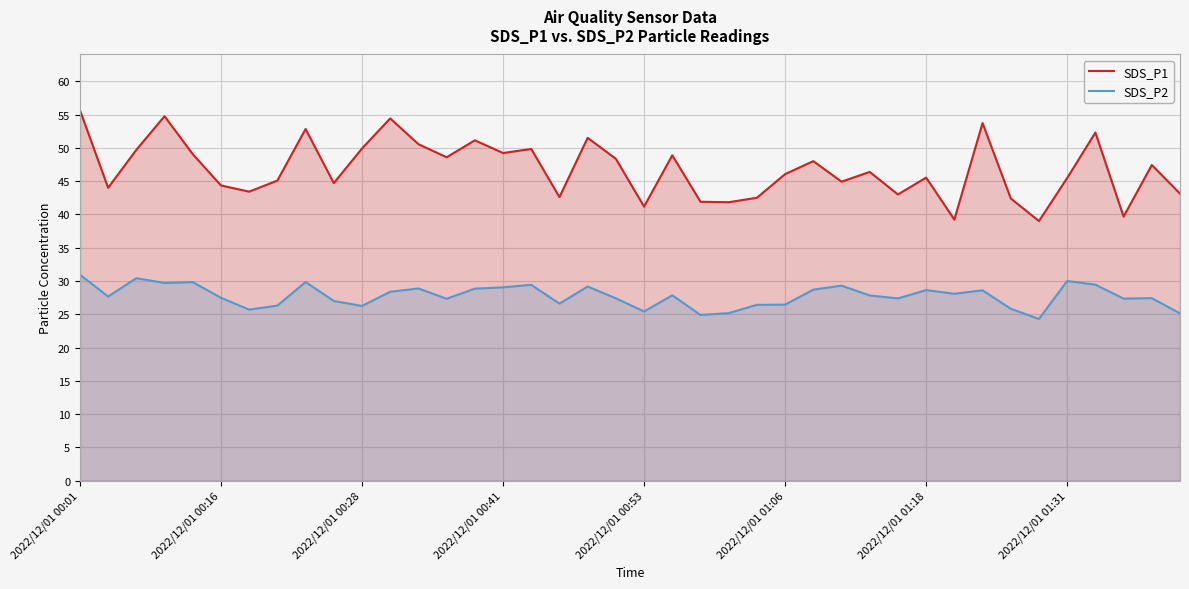

Which label corresponds to the largest value in the chart?

2022/12/01 00:01